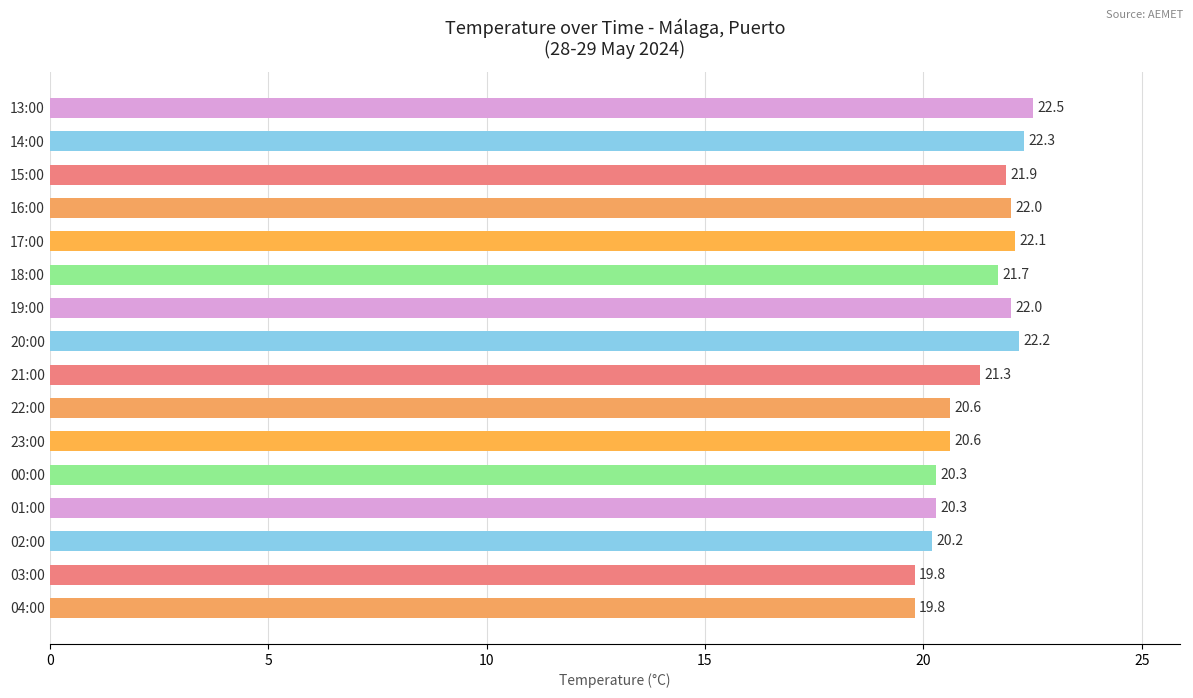

What is the average value?

21.2